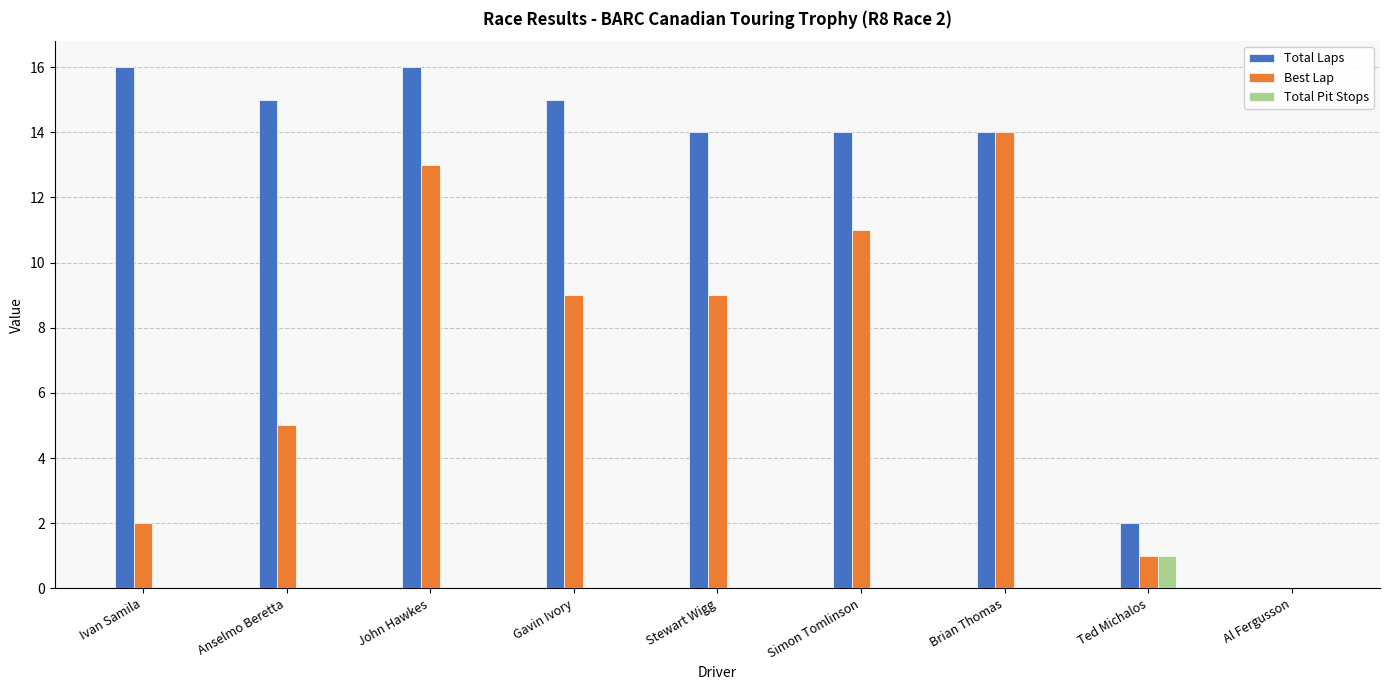

How many data points does each series have?

9